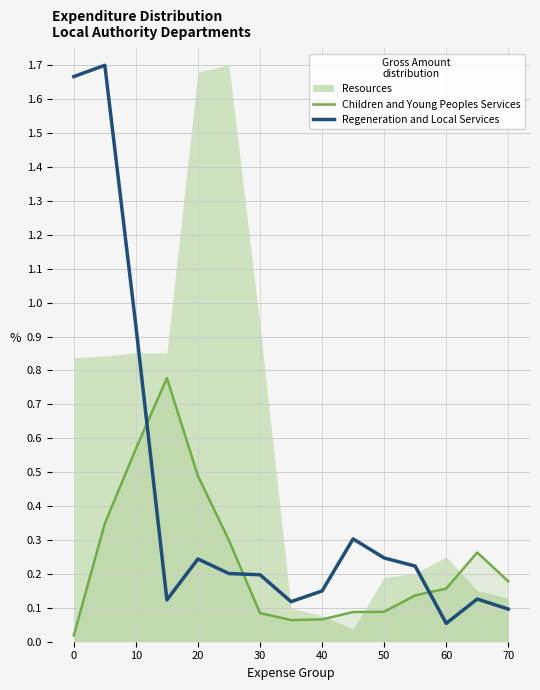

What is the total value across all series at 50?

0.5